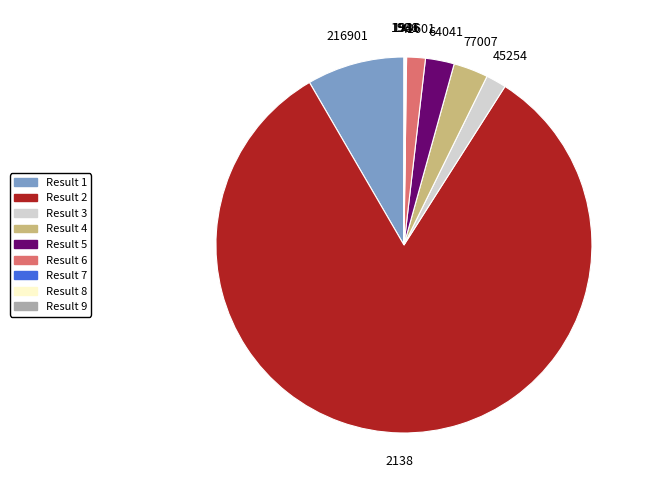

Is there a majority slice in this chart?

Yes